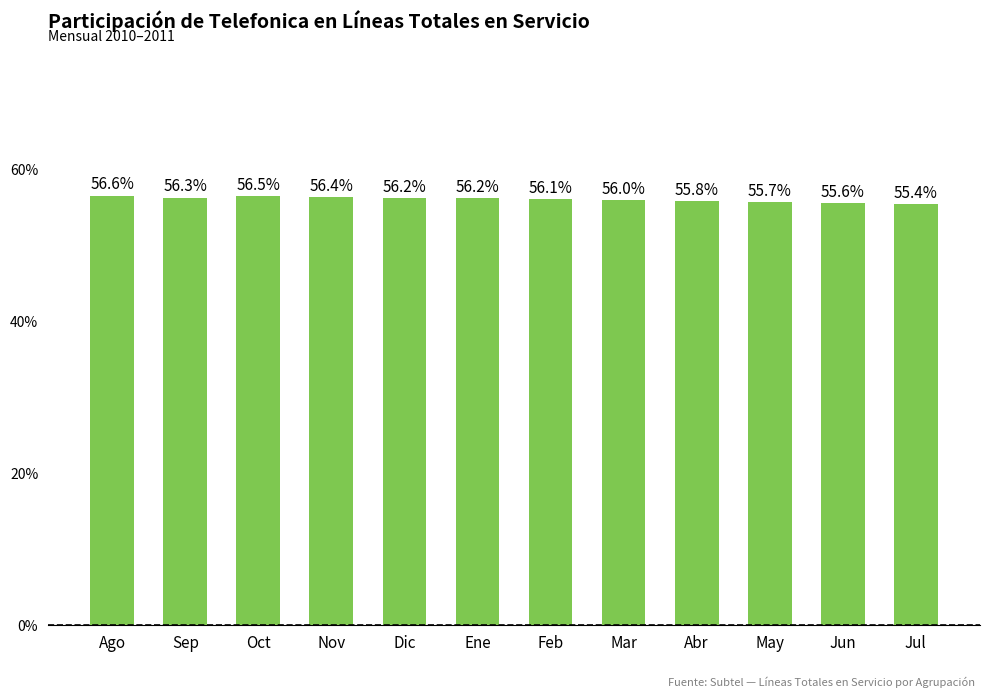

Reading left to right, extract all data points from this chart.

Ago=56.6	Sep=56.3	Oct=56.5	Nov=56.4	Dic=56.2	Ene=56.2	Feb=56.1	Mar=56.0	Abr=55.8	May=55.7	Jun=55.6	Jul=55.4